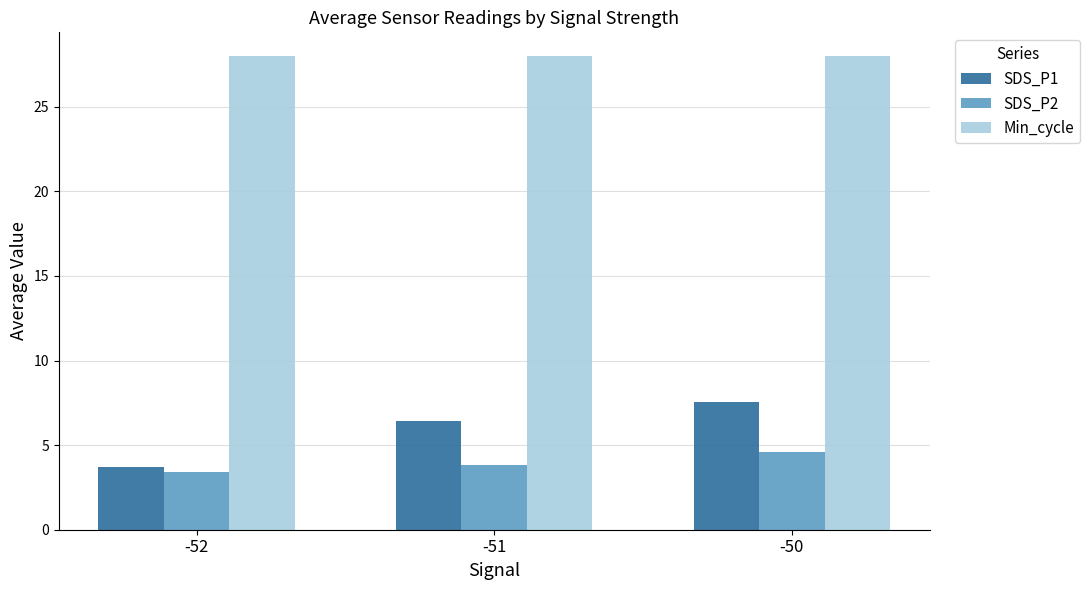

How many SDS_P1 values are between 3 and 7?

2